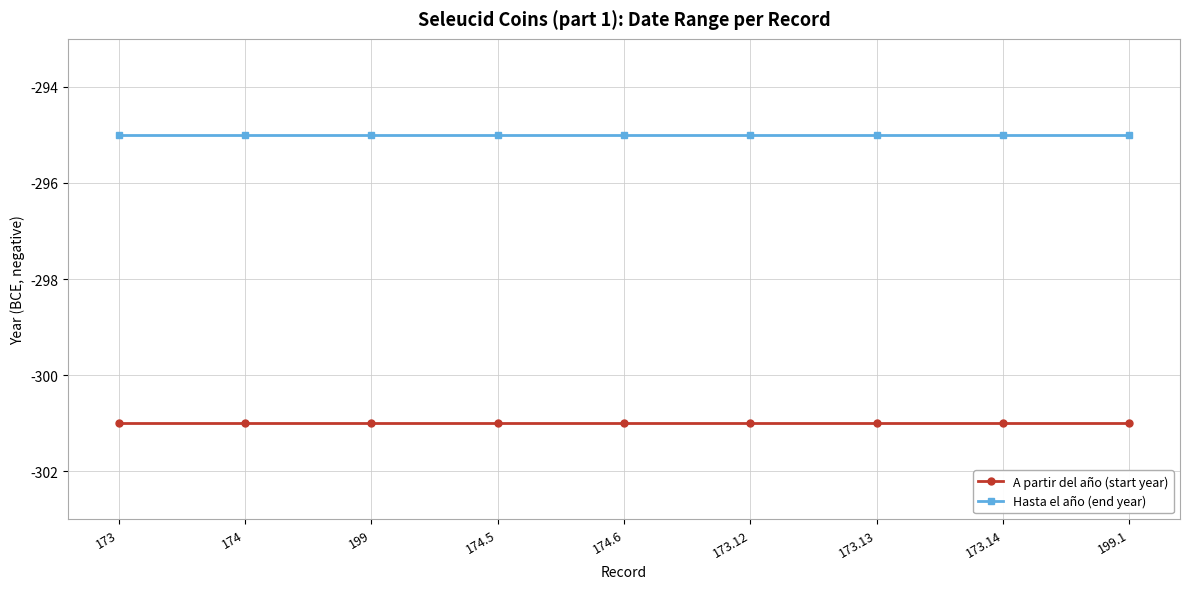

Reading right to left, extract all data points from this chart.

A partir del año (start year): 199.1=-301	173.14=-301	173.13=-301	173.12=-301	174.6=-301	174.5=-301	199=-301	174=-301	173=-301
Hasta el año (end year): 199.1=-295	173.14=-295	173.13=-295	173.12=-295	174.6=-295	174.5=-295	199=-295	174=-295	173=-295